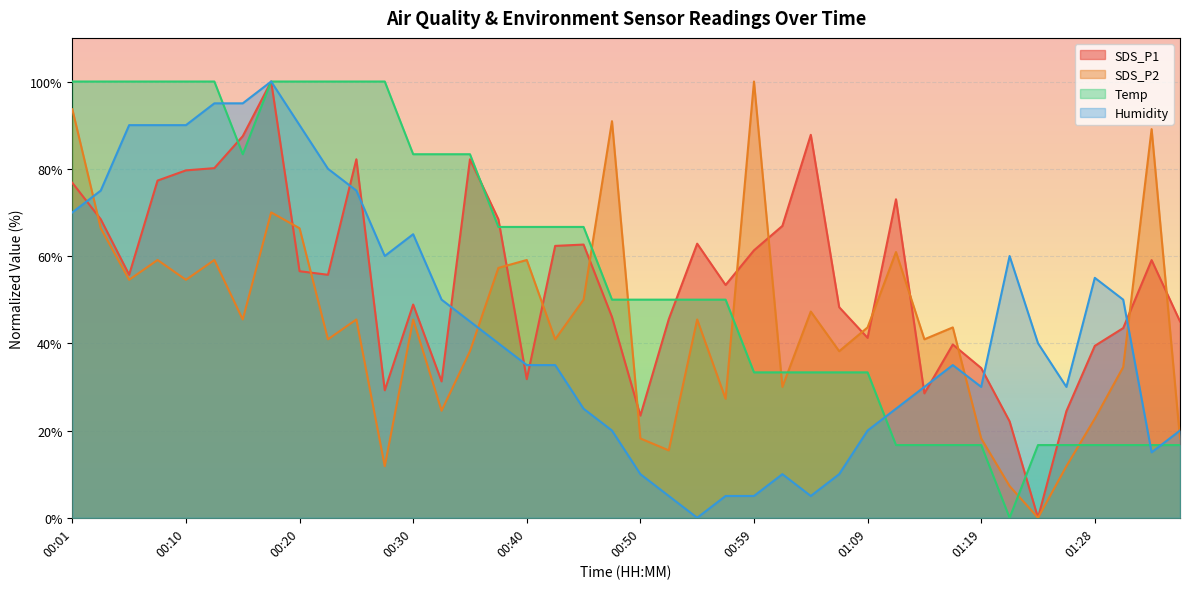

Rank the series by their maximum value, from lowest to highest.

Temp, SDS_P2, Humidity, SDS_P1